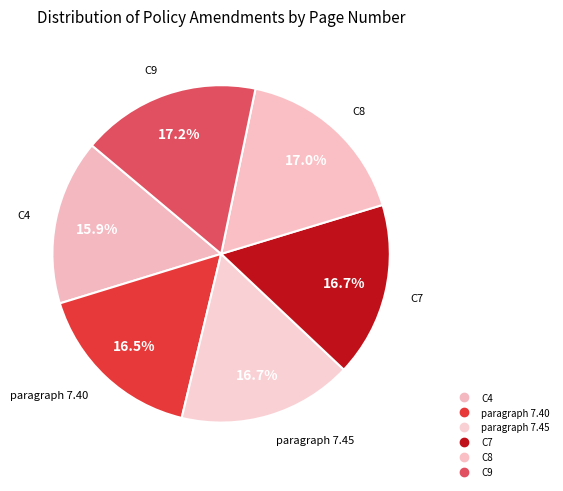

How many segments does this pie chart have?

6